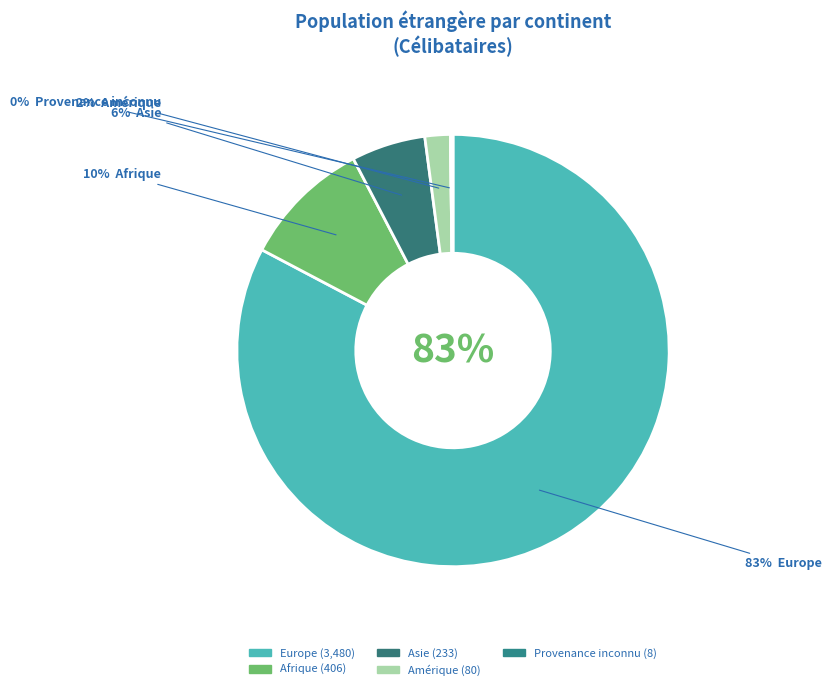

Which category has the biggest portion of the pie?

Europe